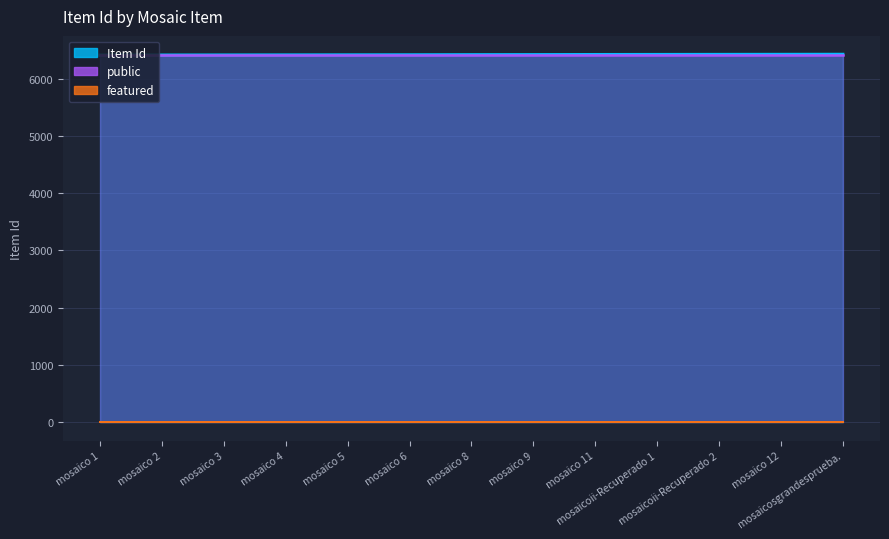

What is the value of the public point at the 3rd from the left?

1